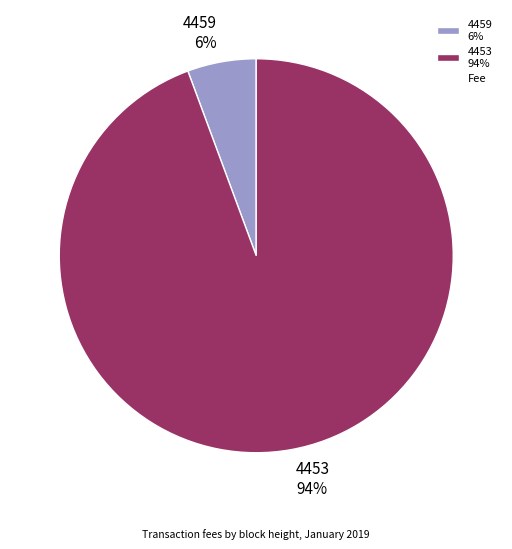

Between 4459 6% and 4453 94%, which is larger?

4453 94%